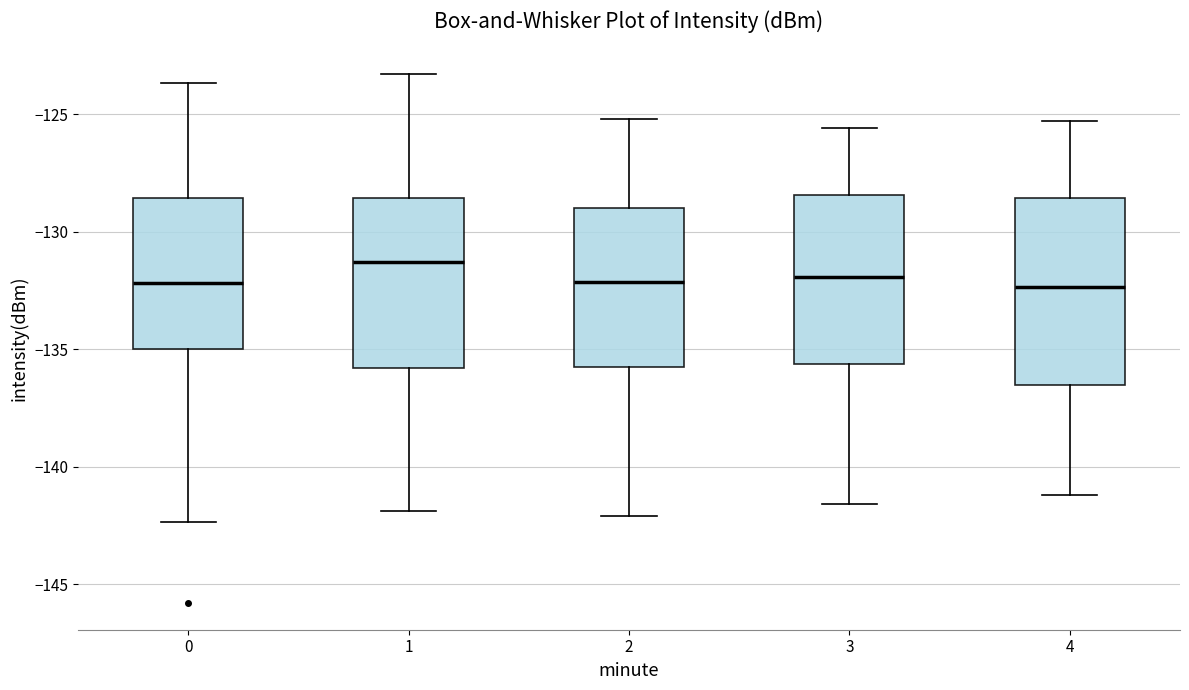

Which box is the tallest, from its lower edge to its upper edge?

4